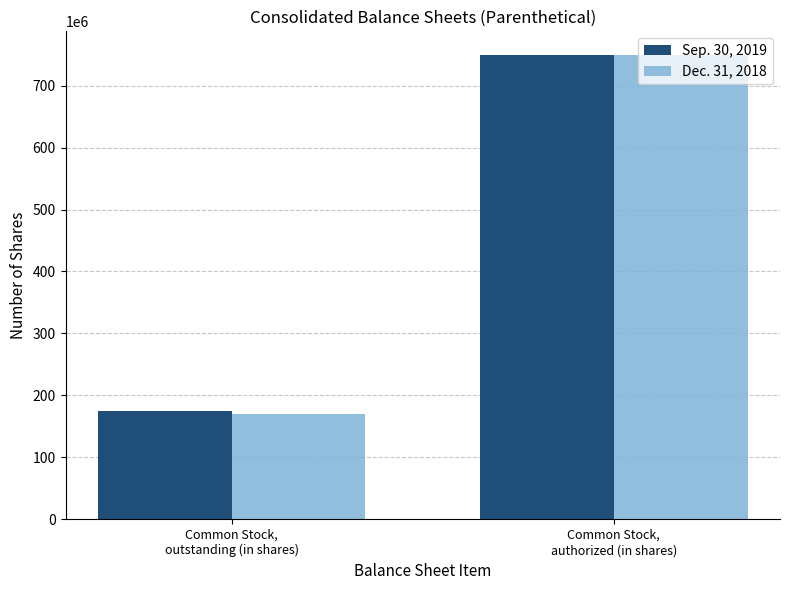

What position from the right is Common Stock,
outstanding (in shares)?

2